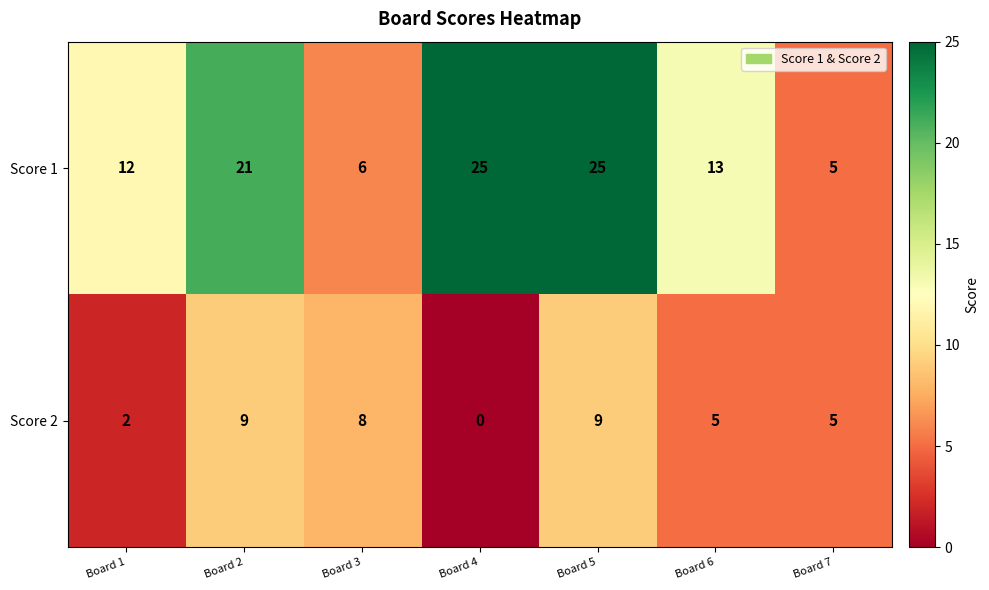

Which series has the largest range (max minus min)?

Score 1